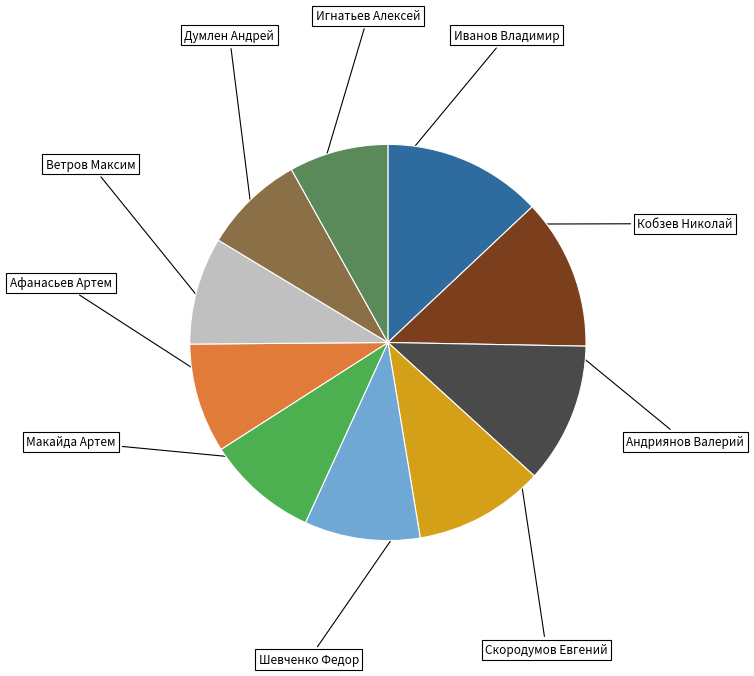

Is there a majority slice in this chart?

No